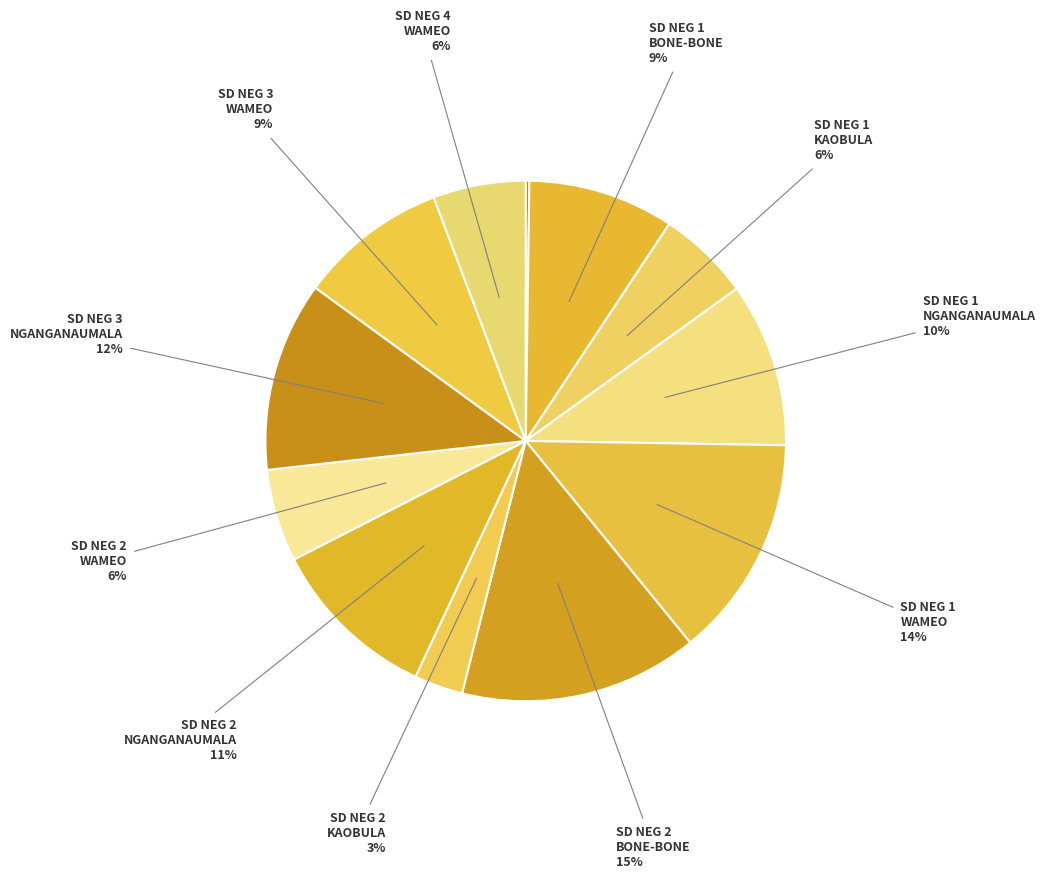

Which slice is the largest?

SD NEGERI 2 BONE-BONE